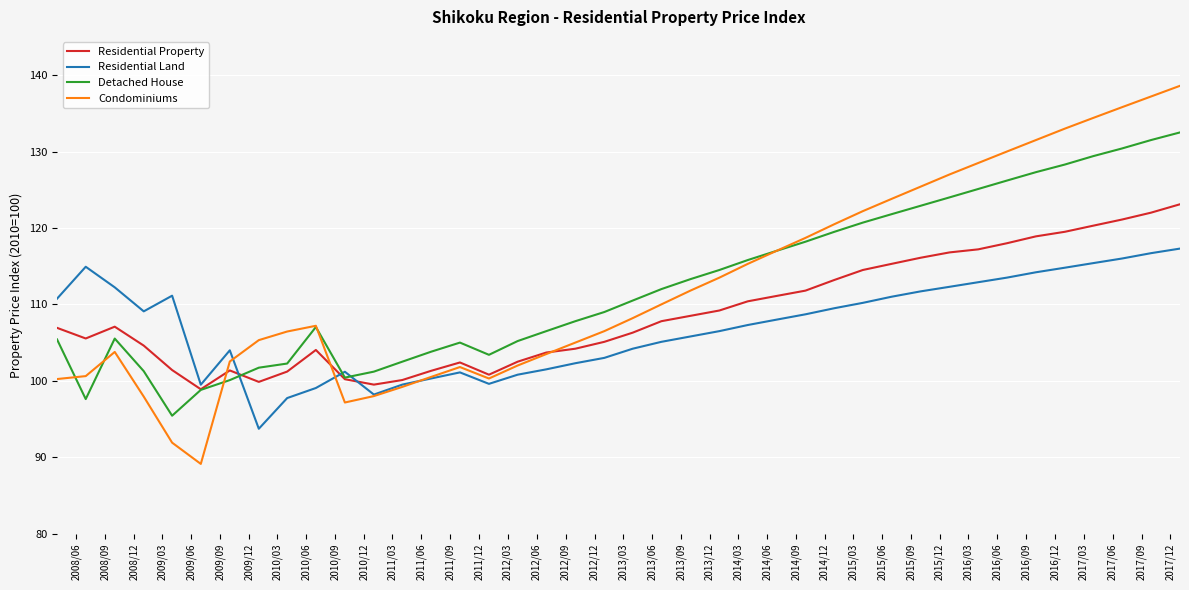

What is the lowest value of the Detached House series?

95.4